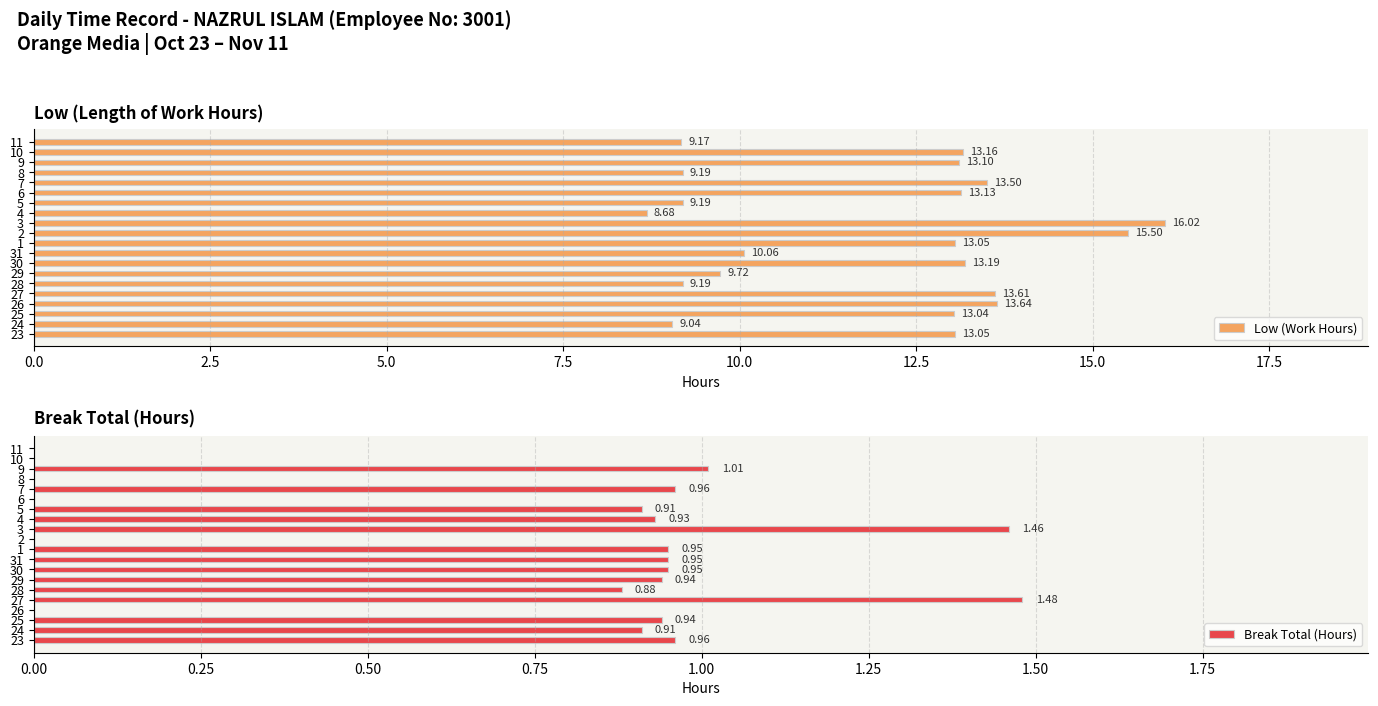

What is the maximum value for Low (Work Hours)?

16.0